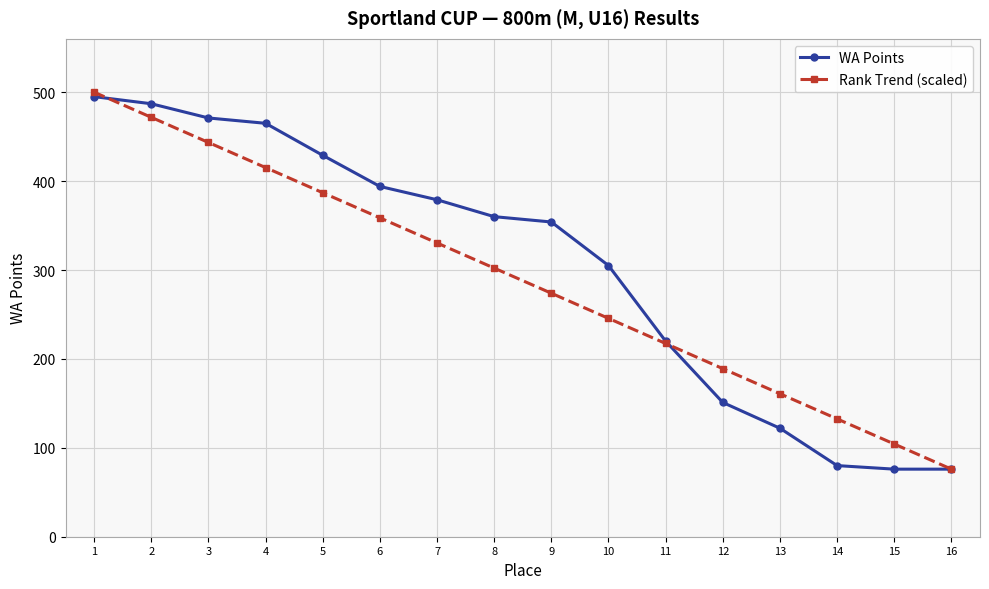

Reading right to left, transcribe all the data shown in this chart.

WA Points: 16=76.0	15=76.0	14=80.0	13=122.0	12=151.0	11=220.0	10=305.0	9=354.0	8=360.0	7=379.0	6=394.0	5=429.0	4=465.0	3=471.0	2=487.0	1=495.0
Rank Trend (scaled): 16=76.0	15=104.3	14=132.5	13=160.8	12=189.1	11=217.3	10=245.6	9=273.9	8=302.1	7=330.4	6=358.7	5=386.9	4=415.2	3=443.5	2=471.7	1=500.0